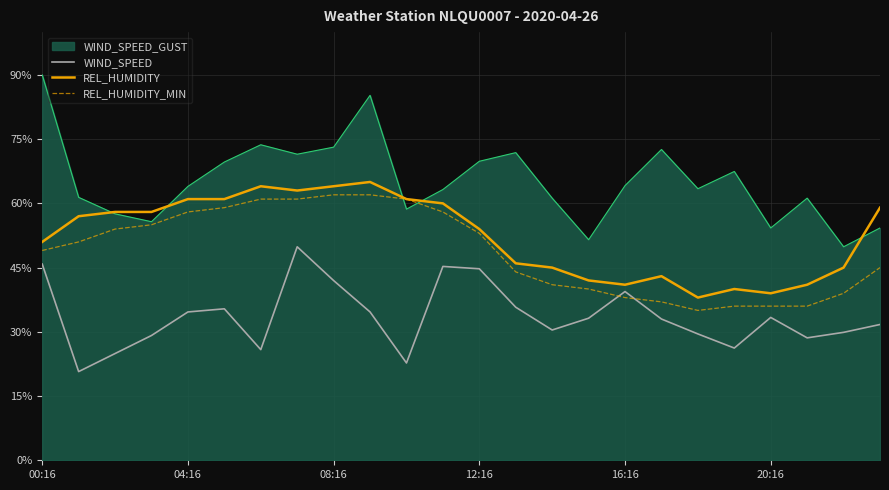

True or false: WIND_SPEED and REL_HUMIDITY intersect in this chart.

False